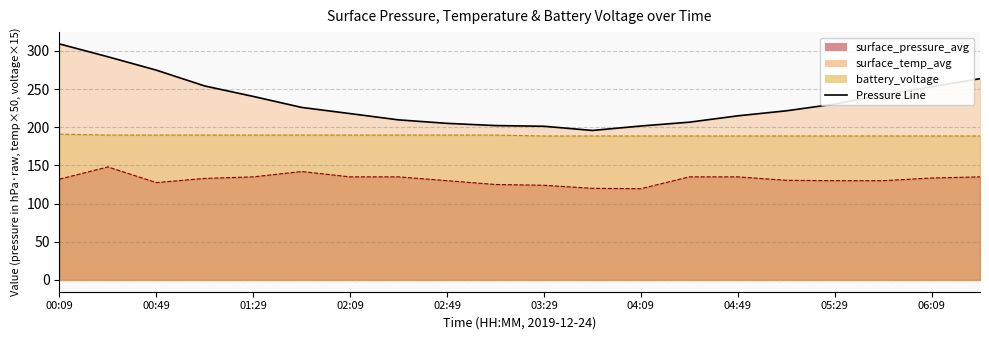

True or false: surface_temp_avg has more than 1 points higher than both neighbors.

True